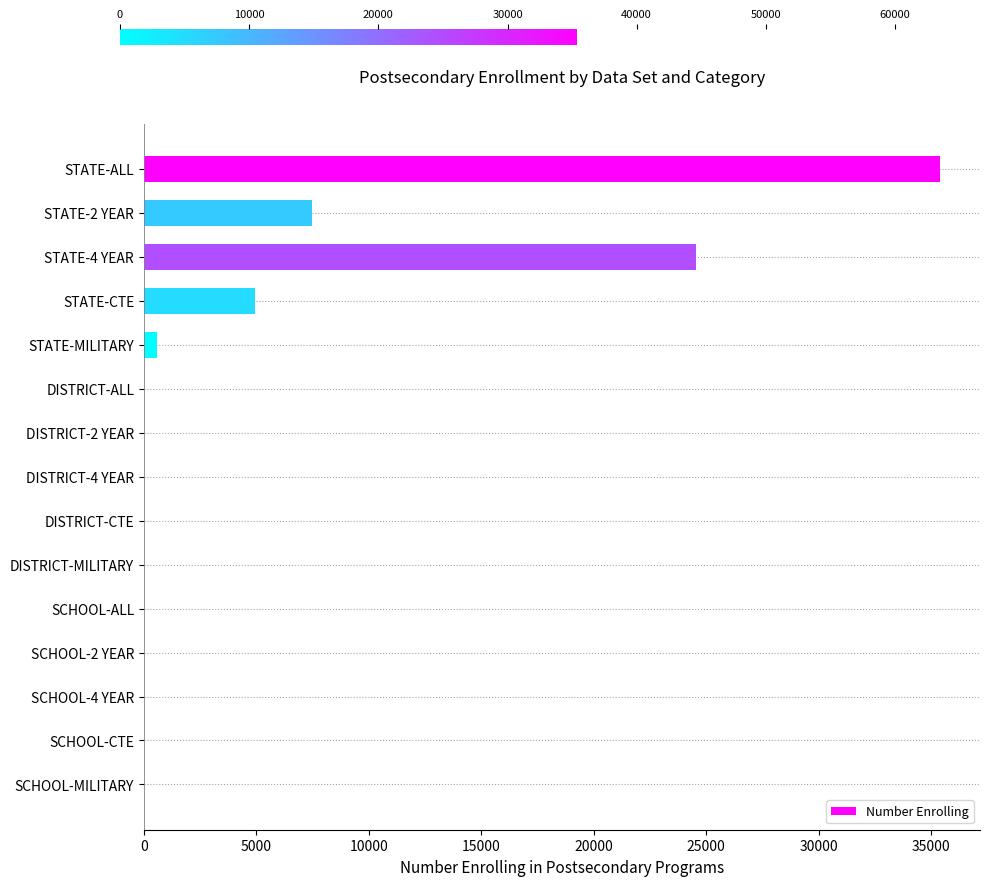

What is the change in value from STATE-2 YEAR to STATE-4 YEAR?

+17096